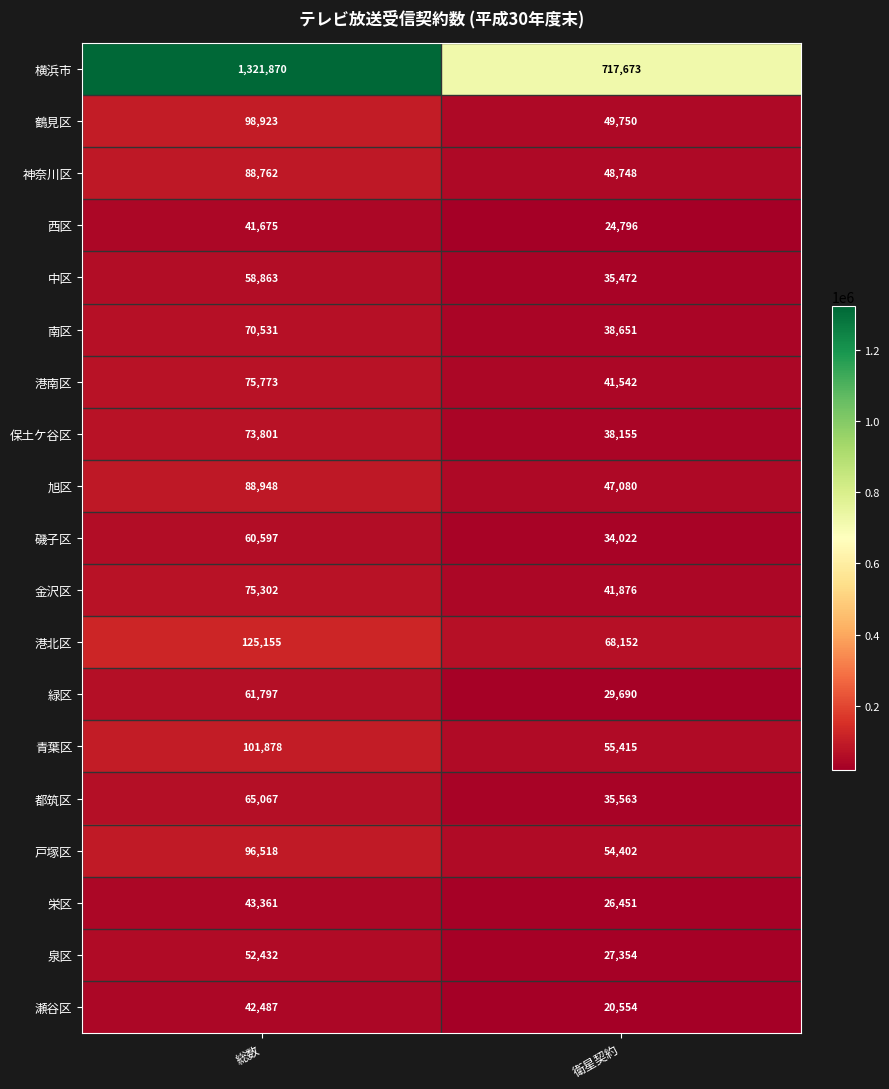

Is the value of 磯子区 at 総数 greater than the value of 青葉区 at 総数?

No